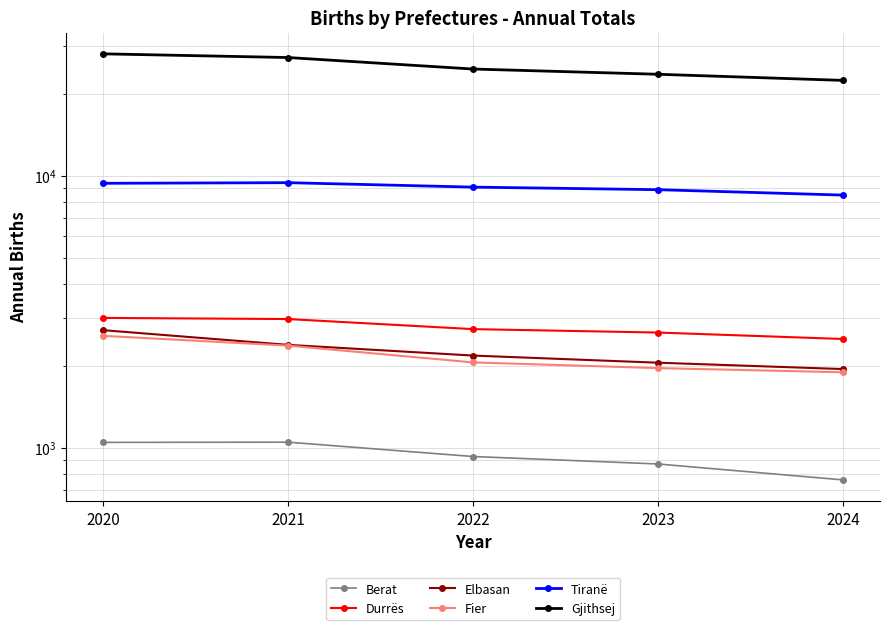

Read the Durrës value at 2022, to the nearest 10.

2730